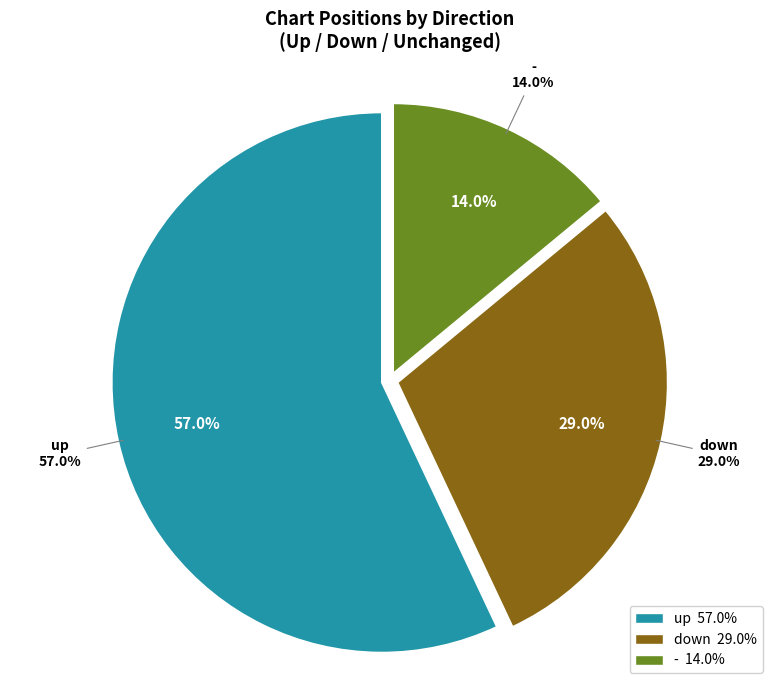

To the nearest percent, what is the difference between the down and up slice percentages?

28%